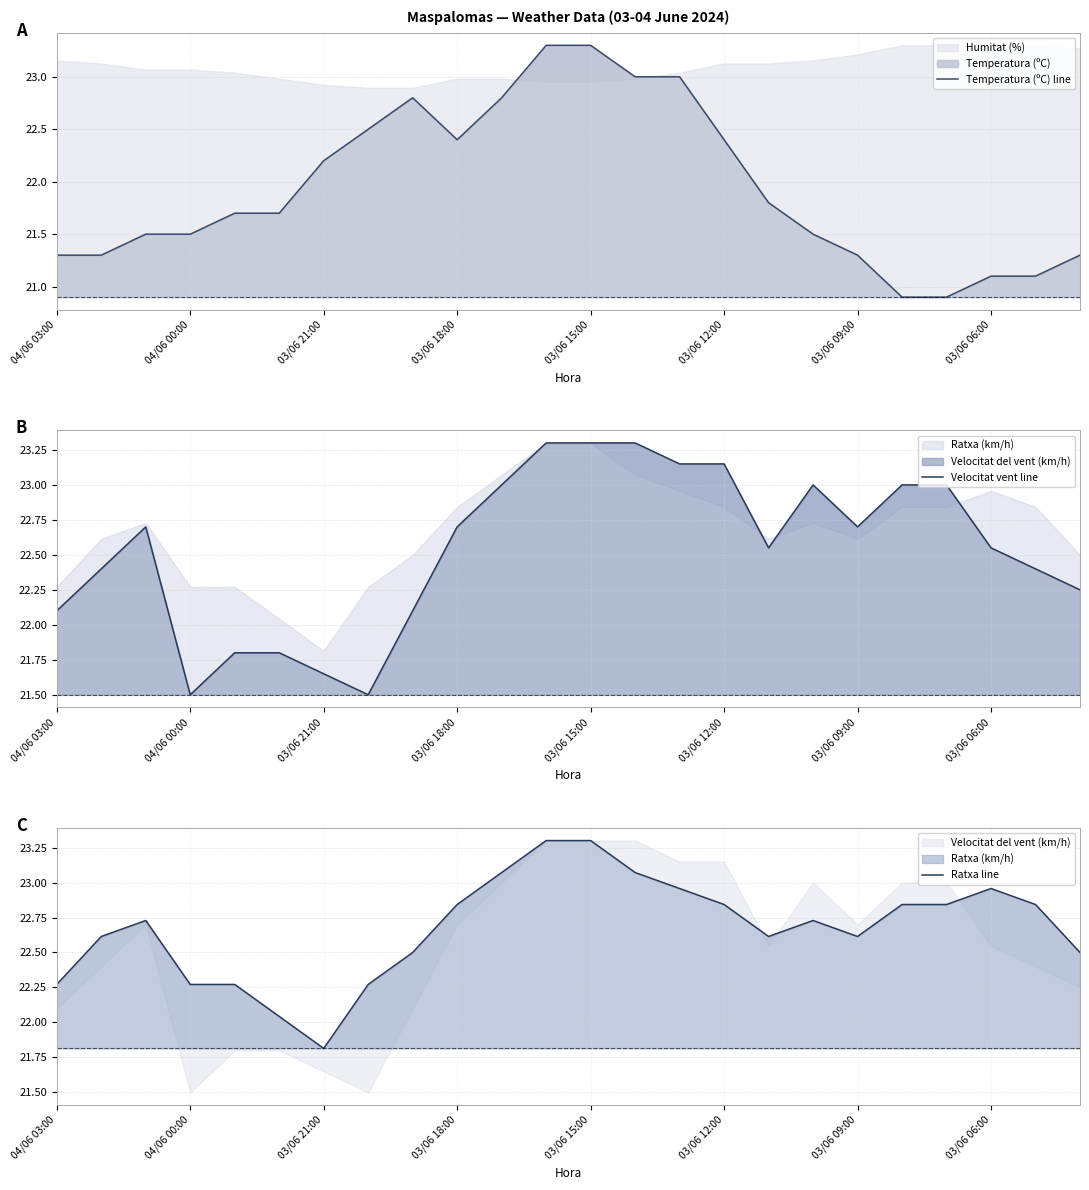

In Temperatura (ºC) line, how many points are lower than both neighbors (excluding endpoints)?

1